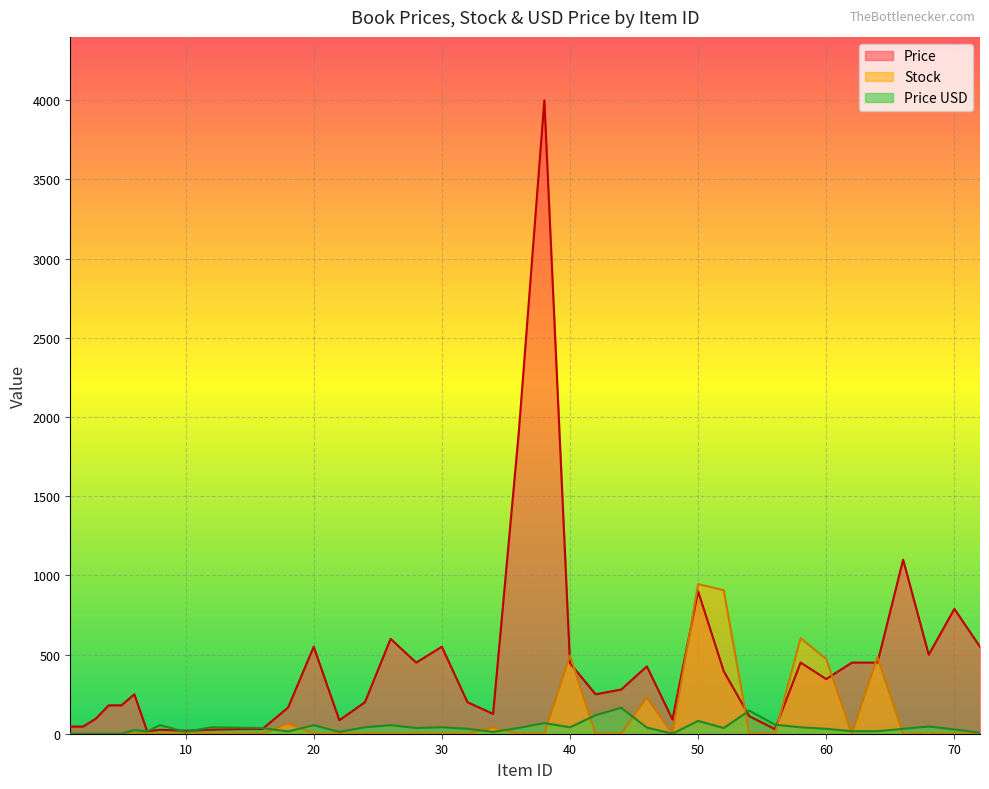

What are all the series names shown in the legend?

Price, Stock, Price USD